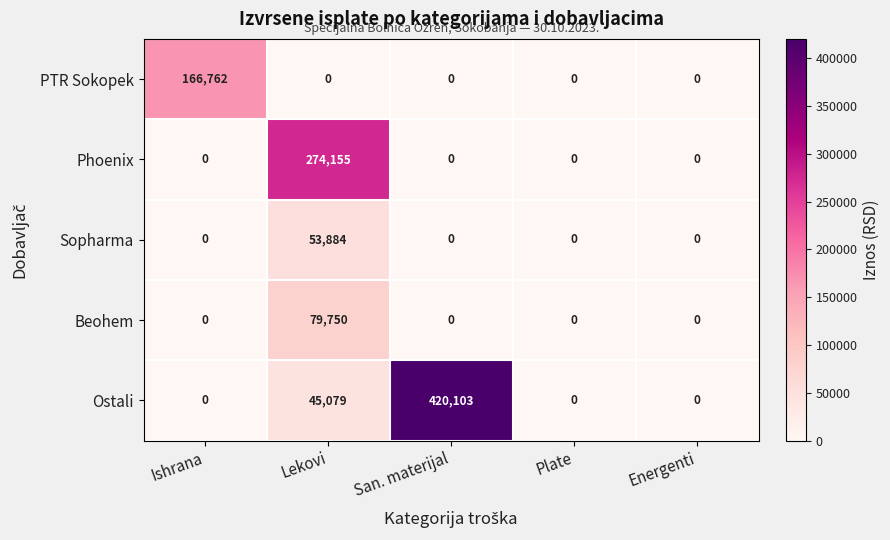

Reading left to right, transcribe all the data shown in this chart.

PTR Sokopek: Ishrana=166762	Lekovi=0	San. materijal=0	Plate=0	Energenti=0
Phoenix: Ishrana=0	Lekovi=274155	San. materijal=0	Plate=0	Energenti=0
Sopharma: Ishrana=0	Lekovi=53884	San. materijal=0	Plate=0	Energenti=0
Beohem: Ishrana=0	Lekovi=79750	San. materijal=0	Plate=0	Energenti=0
Ostali: Ishrana=0	Lekovi=45079	San. materijal=420103	Plate=0	Energenti=0